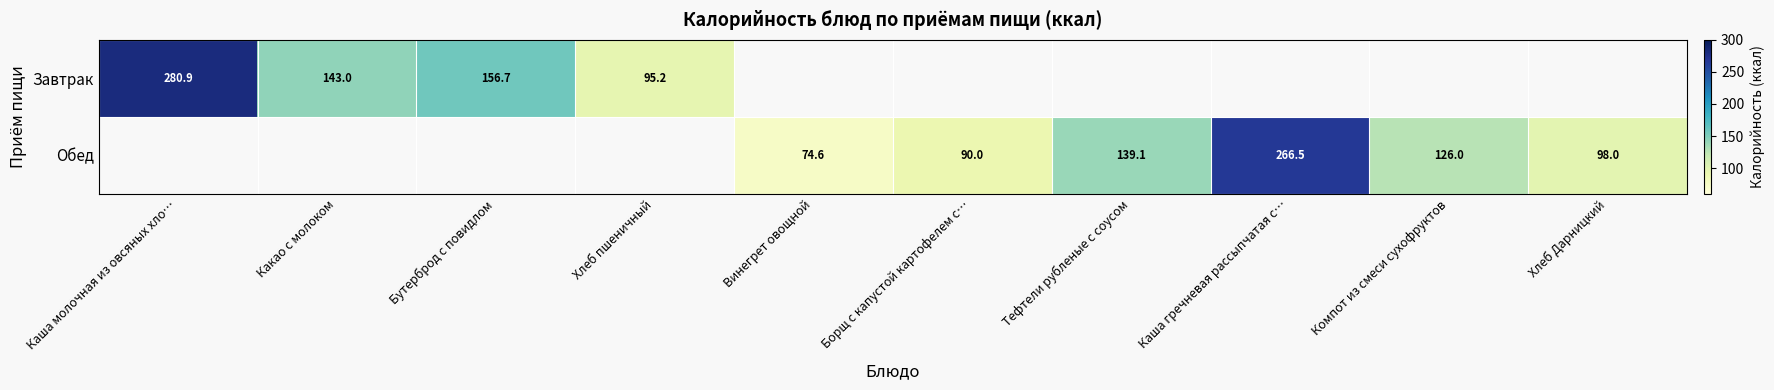

What is the greatest value displayed?

280.9